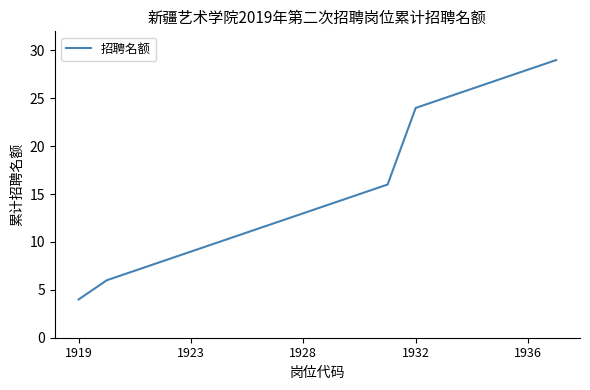

What is the maximum value shown in the chart?

29